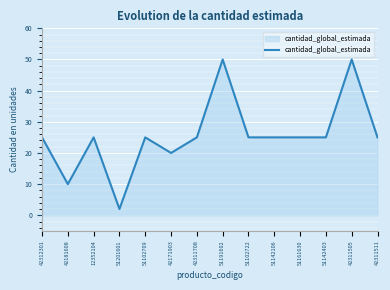

What is the average value?

26